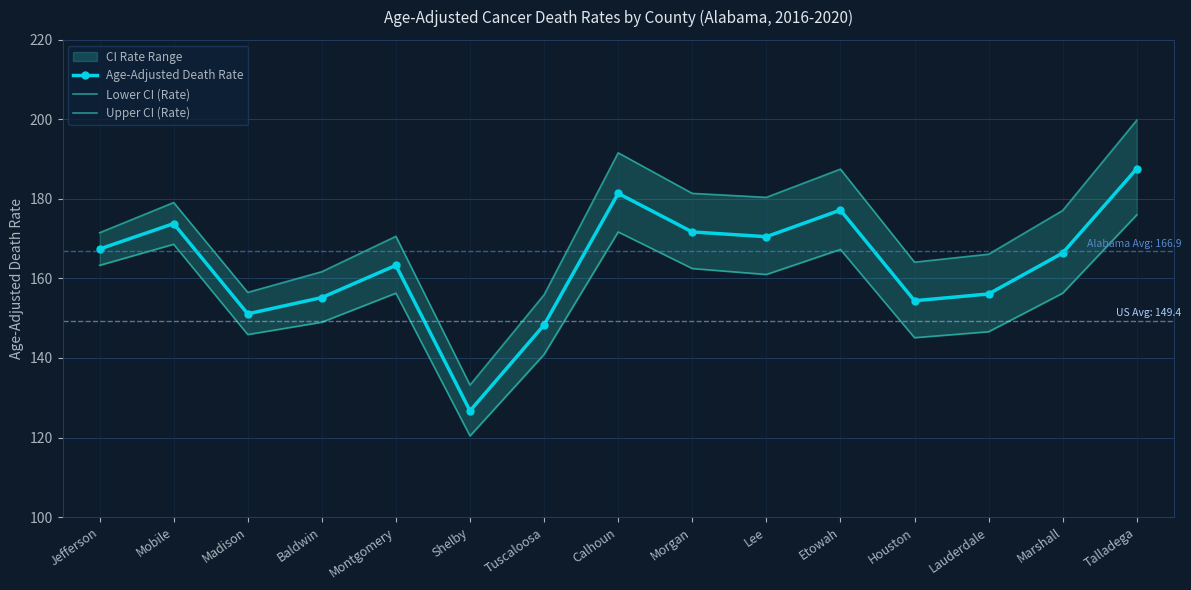

In Age-Adjusted Death Rate, how many points are lower than both neighbors (excluding endpoints)?

4